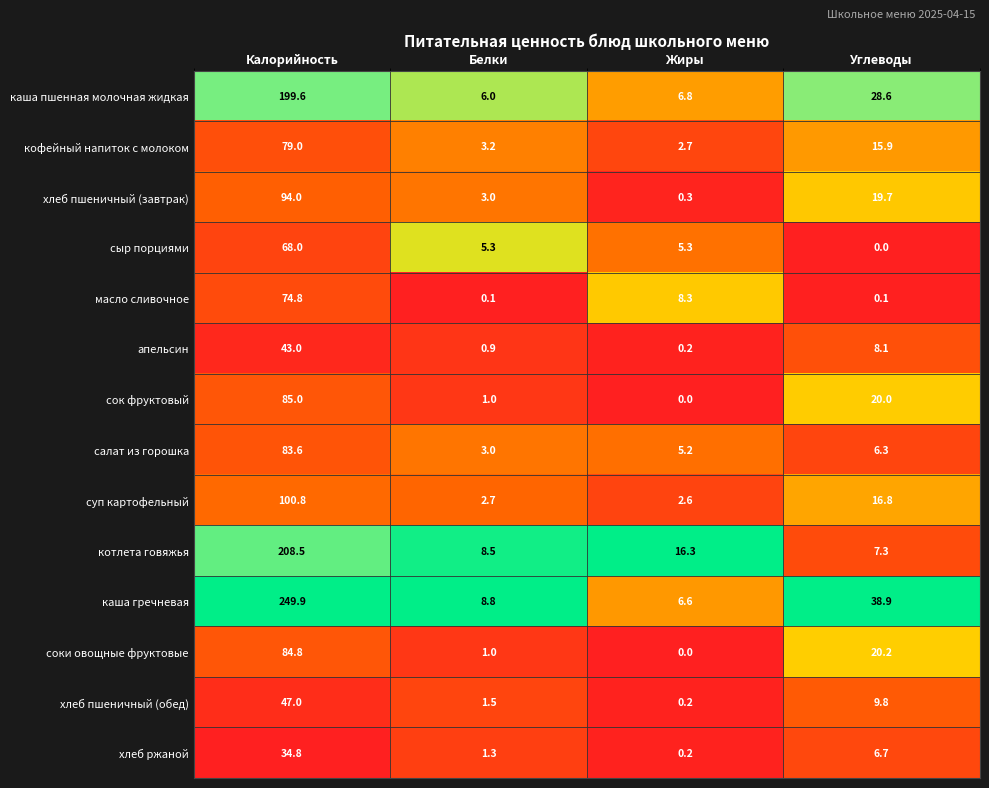

Rank the series by their maximum value, from lowest to highest.

хлеб ржаной, апельсин, хлеб пшеничный (обед), сыр порциями, масло сливочное, кофейный напиток с молоком, салат из горошка, соки овощные фруктовые, сок фруктовый, хлеб пшеничный (завтрак), суп картофельный, каша пшенная молочная жидкая, котлета говяжья, каша гречневая